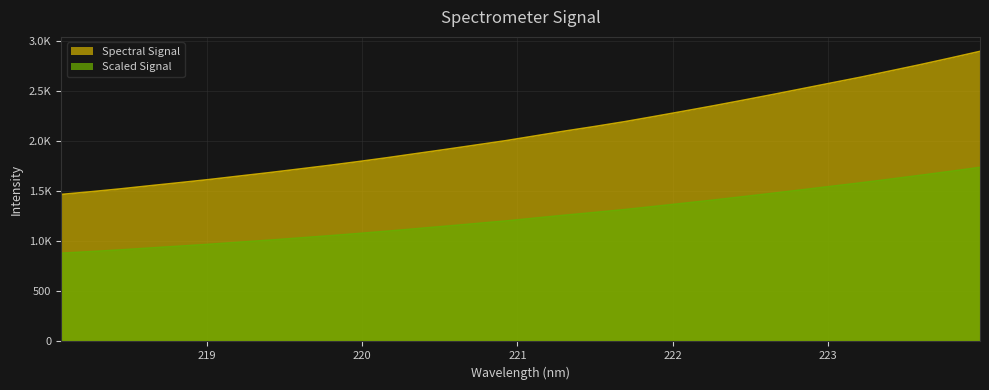

The chart shows a value of 2323.1 at 218.0596. True or false?

False